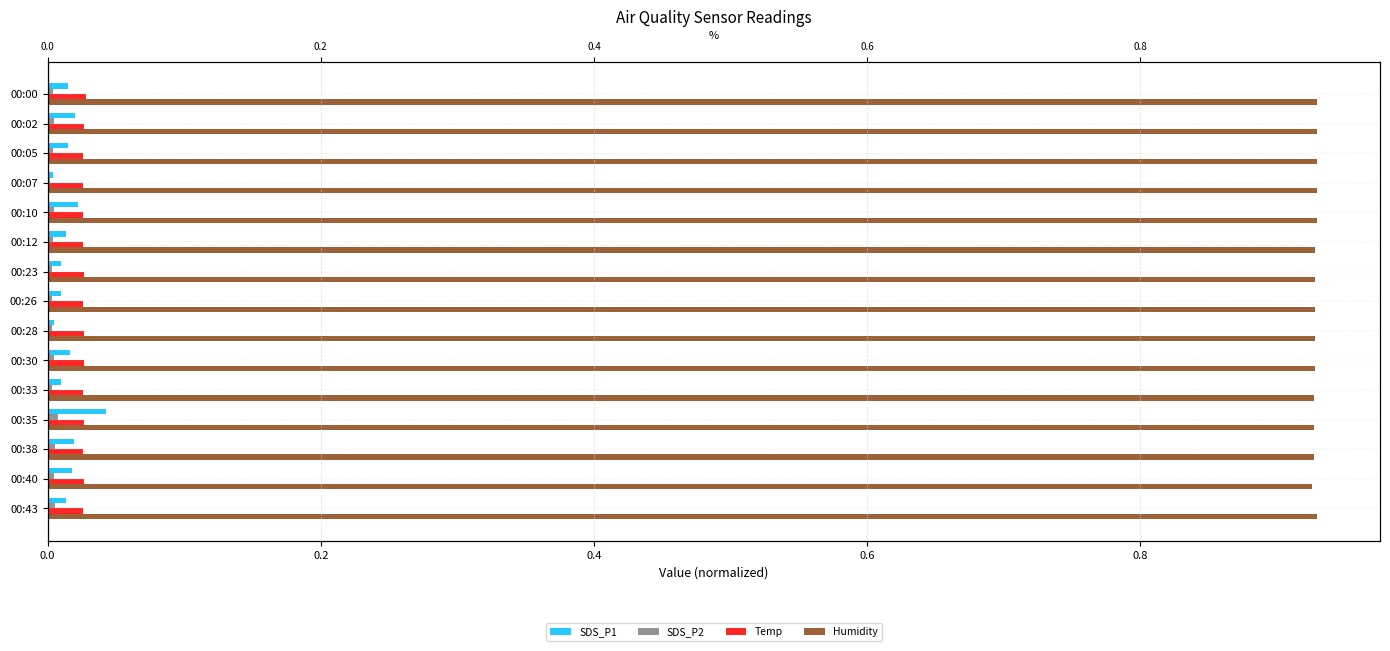

What is the minimum value for Humidity?

0.9